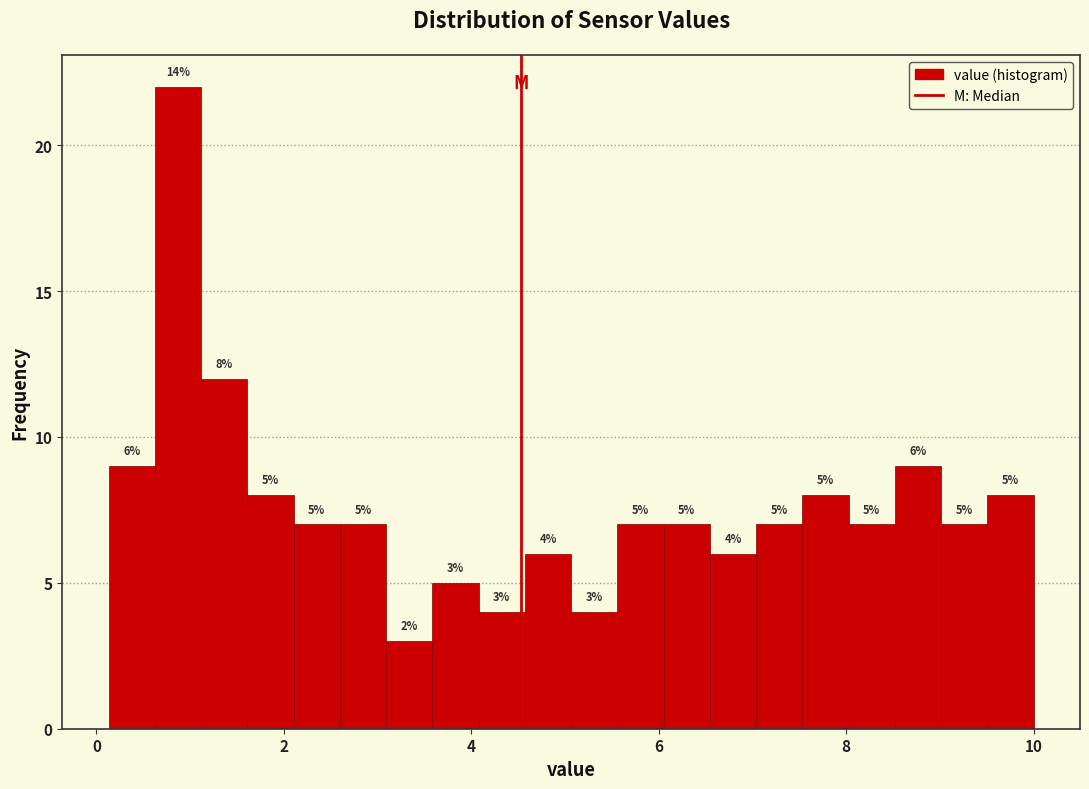

Read against the x-axis, roughly where is the centre of the tallest bar?

0.8